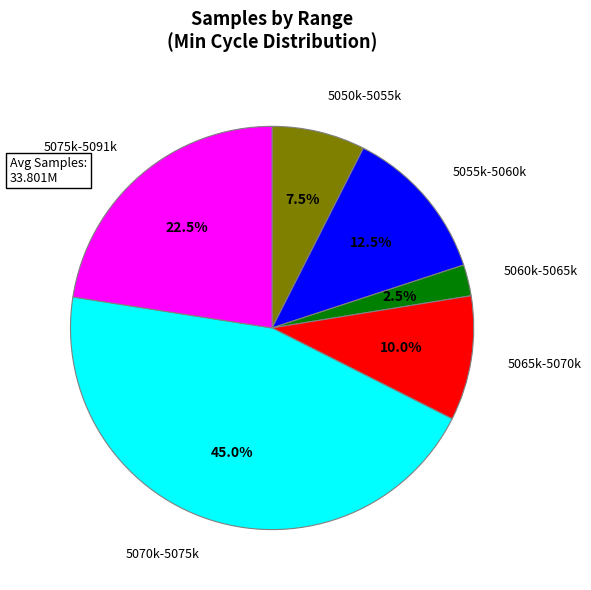

Is there a majority slice in this chart?

No